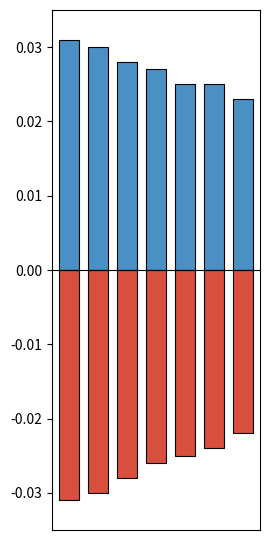

The negative series shows -0.0 at 6. True or false?

False